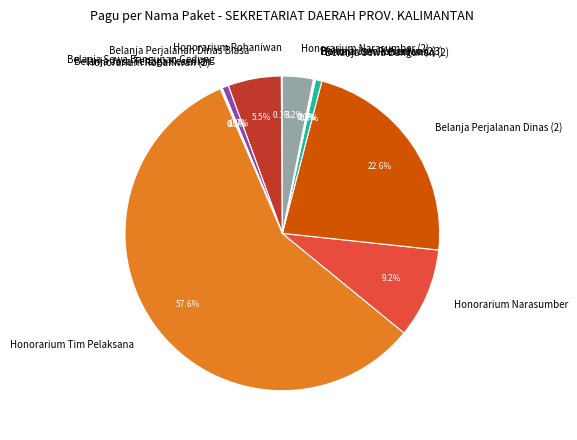

Is there a majority slice in this chart?

Yes